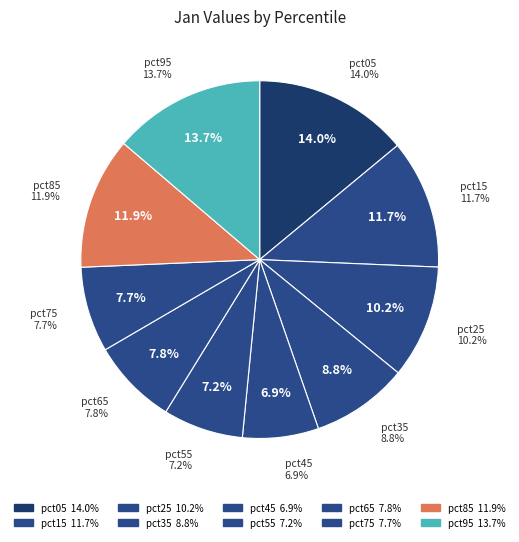

To the nearest percent, what portion does pct65 represent?

8%